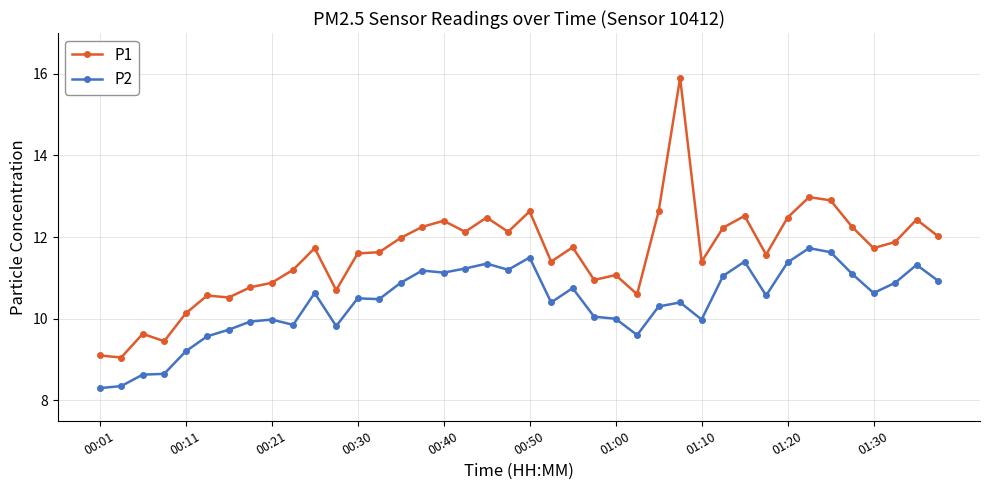

Which series has the largest total across all categories?

P1